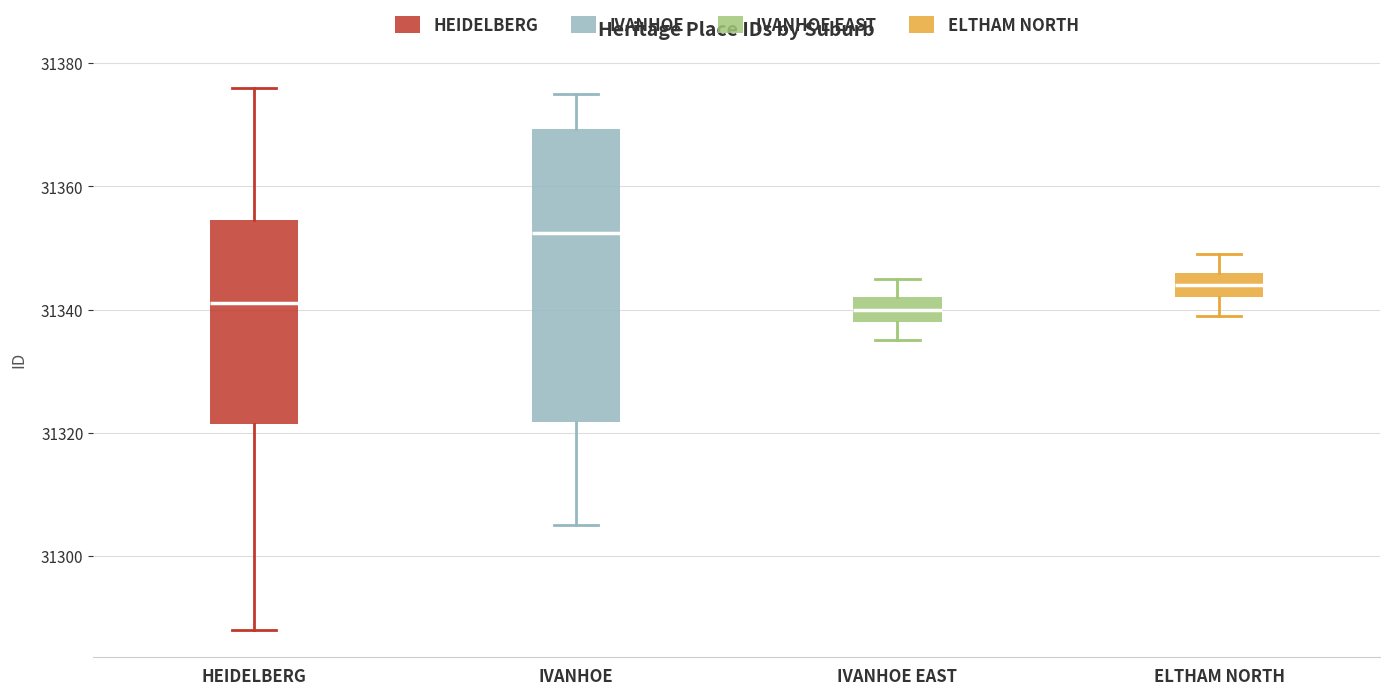

Reading left to right, transcribe this box plot: for each box, give where its median line is, the range the box spans, and where its two whiskers end, as read against the y-axis. The values are not printed on the chart, so give them approximately, as read against the axis.

HEIDELBERG: median 31342, box 31322 to 31354, whiskers 31288 to 31376
IVANHOE: median 31352, box 31322 to 31370, whiskers 31306 to 31376
IVANHOE EAST: median 31340, box 31338 to 31342, whiskers 31336 to 31346
ELTHAM NORTH: median 31344, box 31342 to 31346, whiskers 31340 to 31350